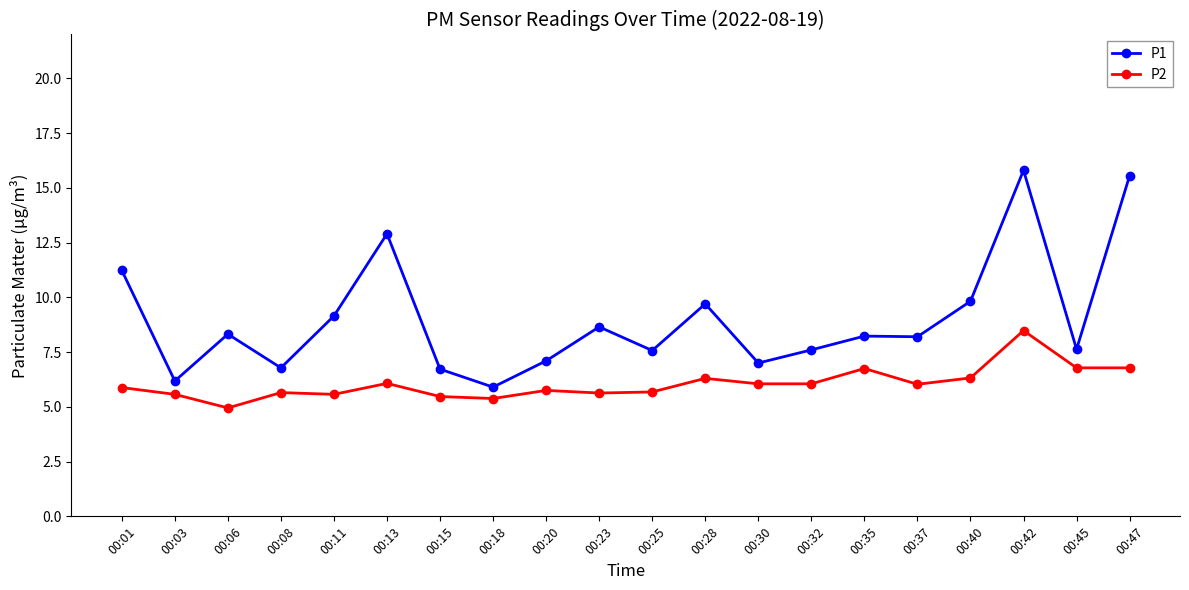

The P1 series shows 15.8 at 00:42. True or false?

True